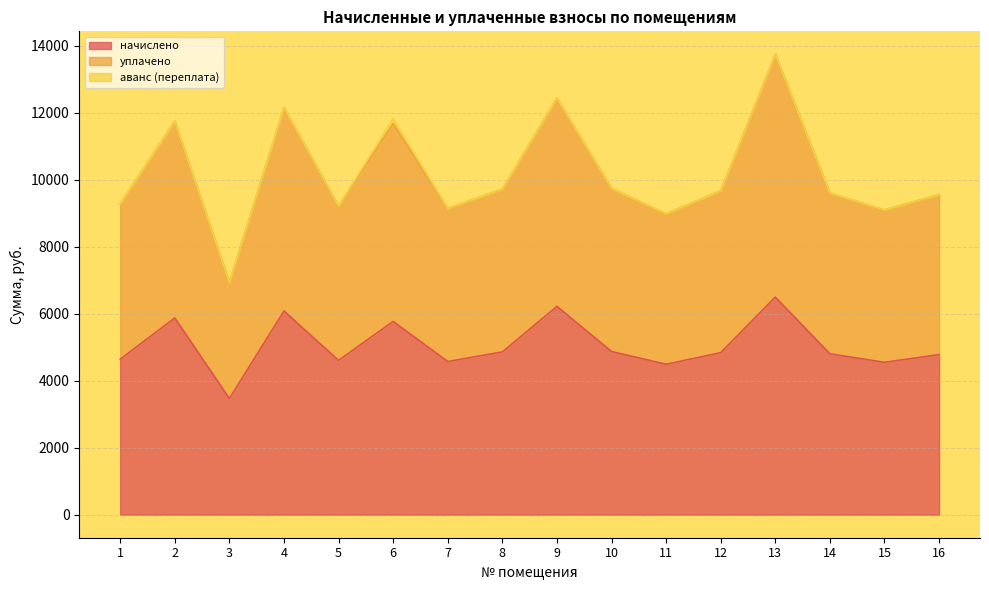

How many values in the уплачено series are below 9676?

8